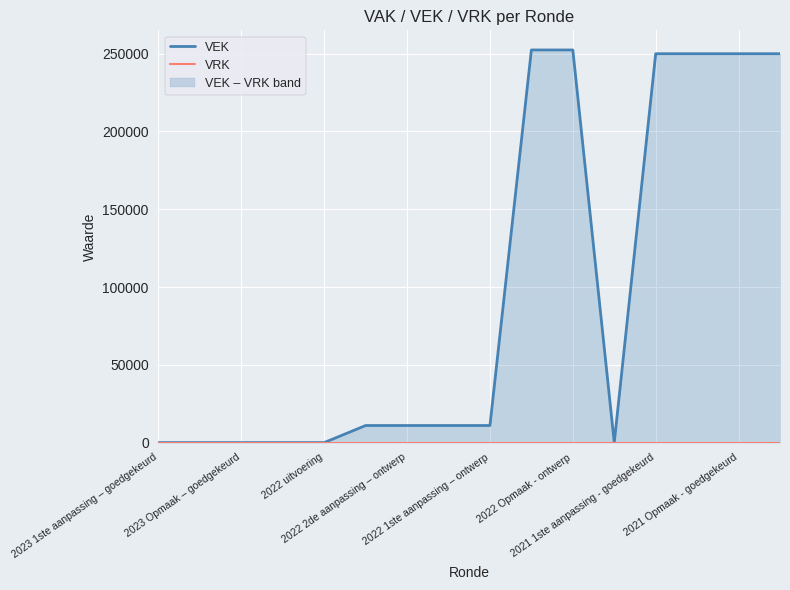

Which category has the lowest value across all series?

2023 1ste aanpassing – goedgekeurd